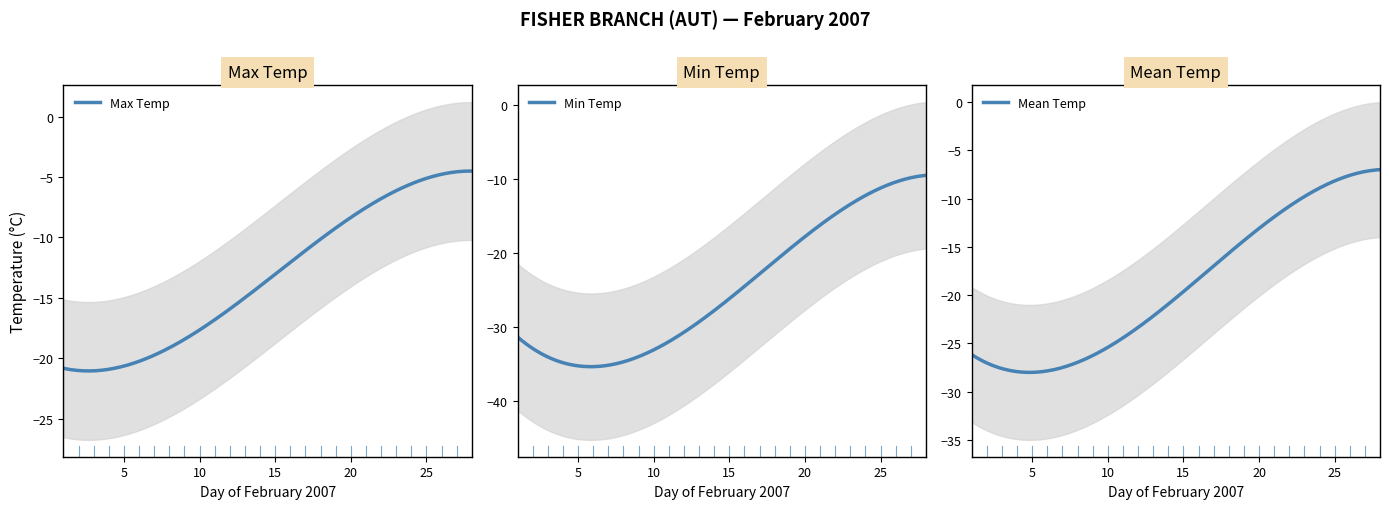

The Min Temp (C) series shows -18.2 at 2007-02-28. True or false?

False